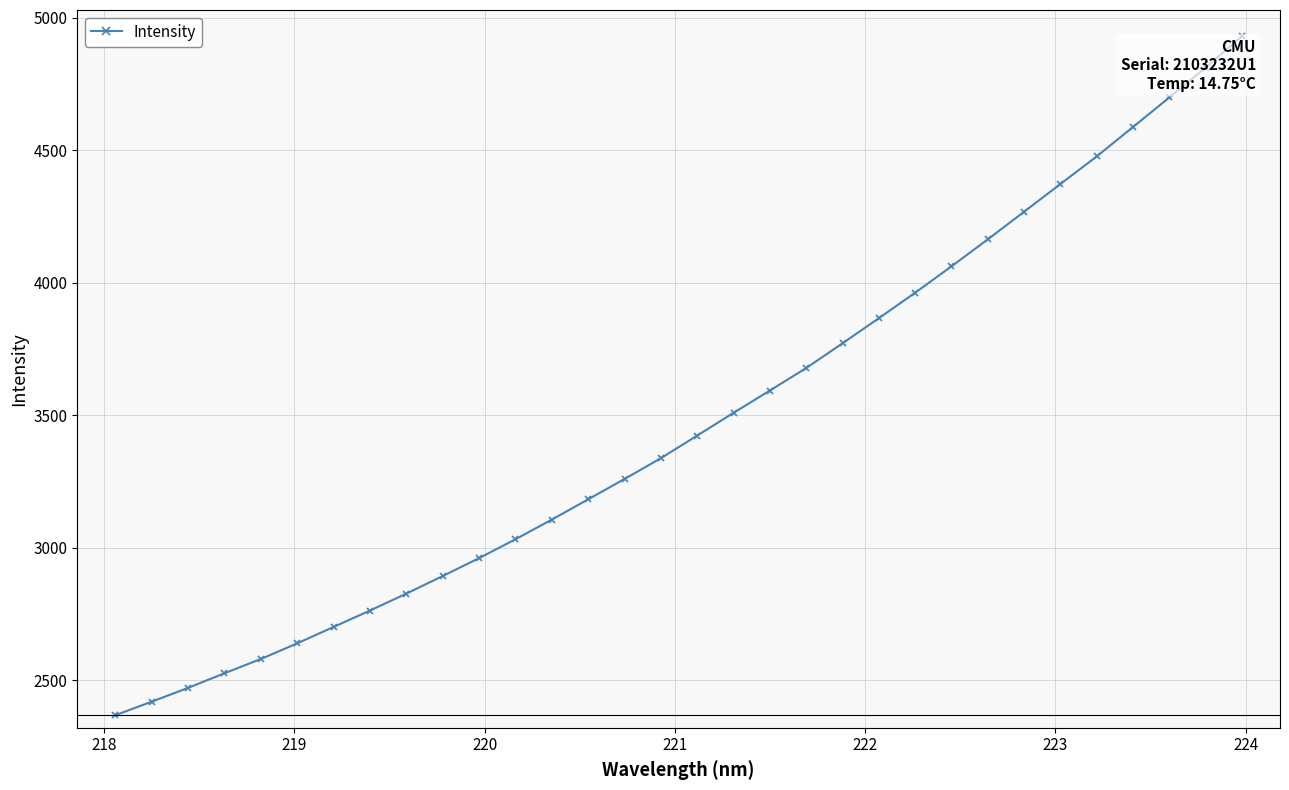

True or false: there are more than 2 points higher than both neighbors.

False